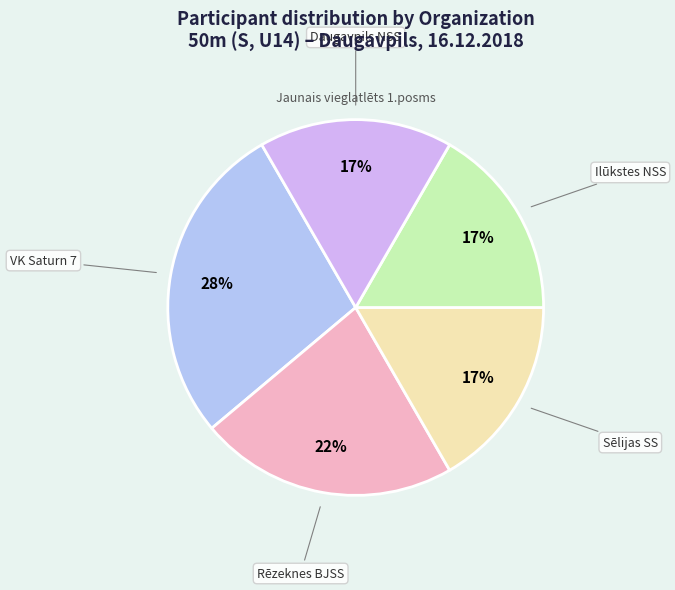

Does any single category account for the majority?

No